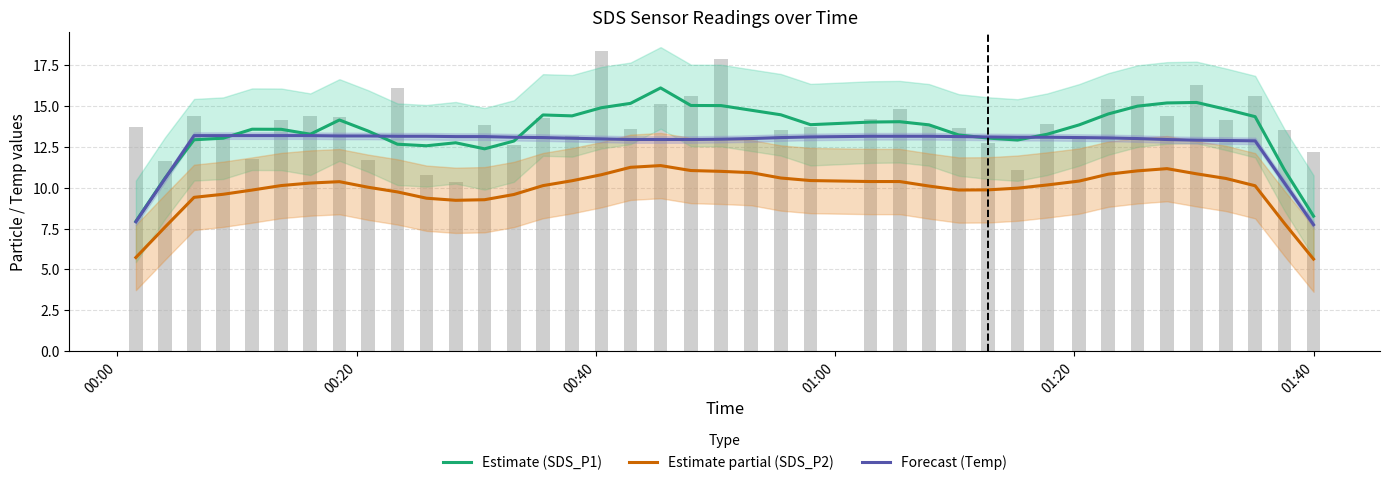

Which series has the largest range (max minus min)?

Estimate (SDS_P1)